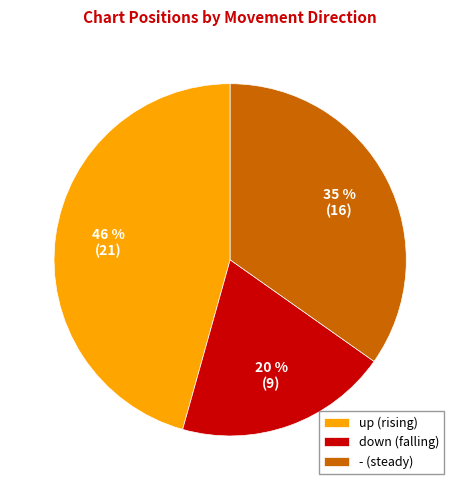

To the nearest percent, what percentage of the pie is -?

35%